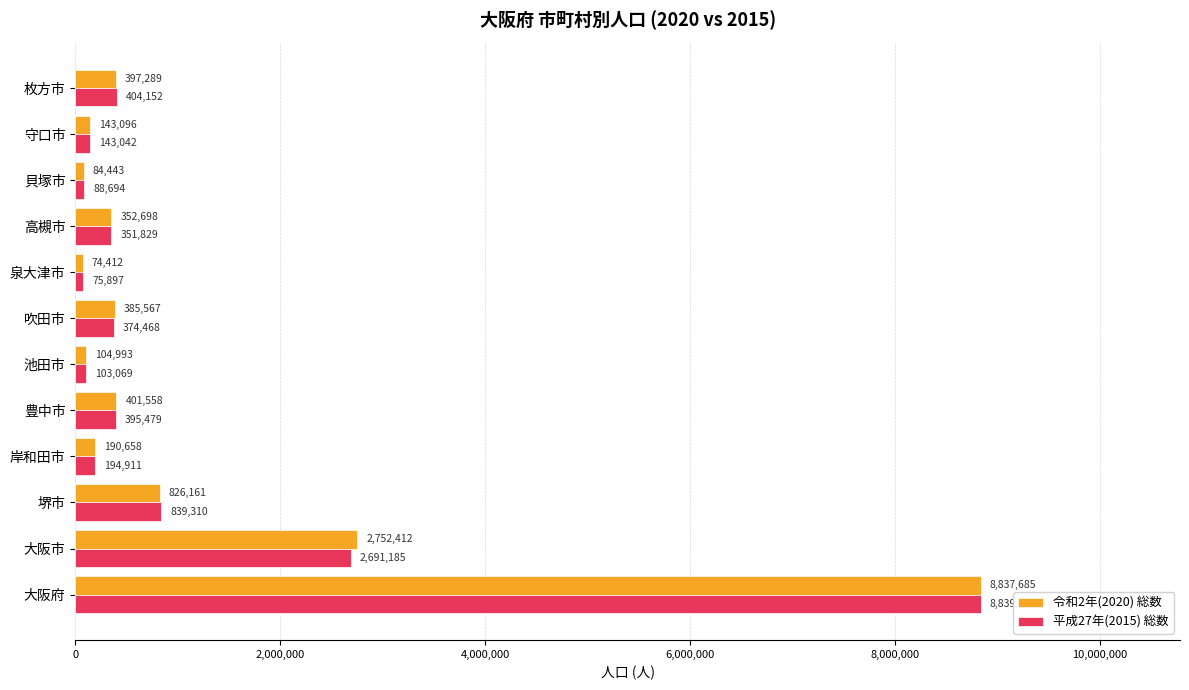

Rank the series at 豊中市 from highest to lowest value.

令和2年(2020) 総数, 平成27年(2015) 総数